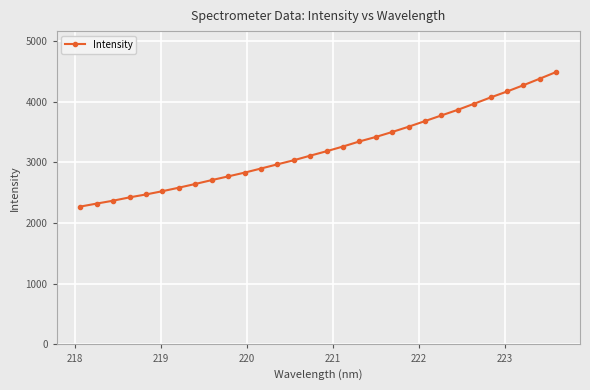

What is the maximum value shown in the chart?

4490.8